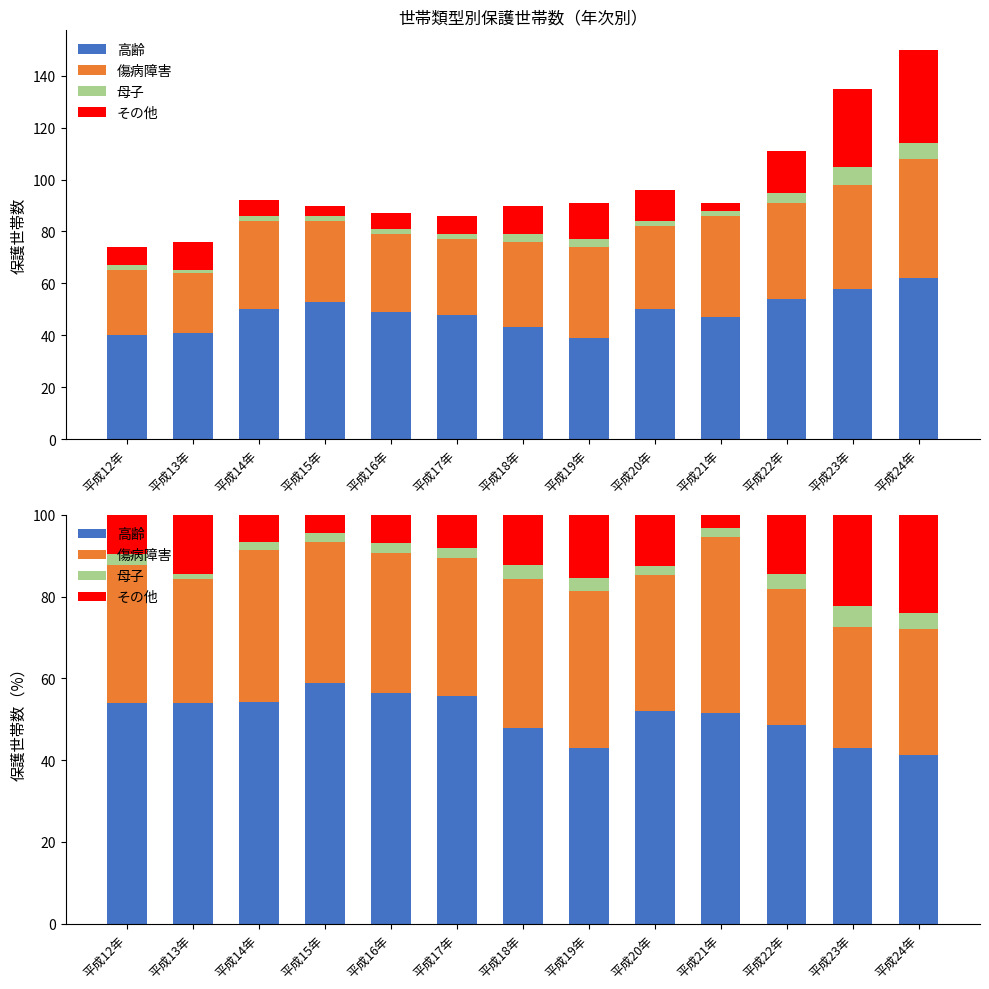

List the series in order of their peak value, lowest first.

母子, その他, 傷病障害, 高齢